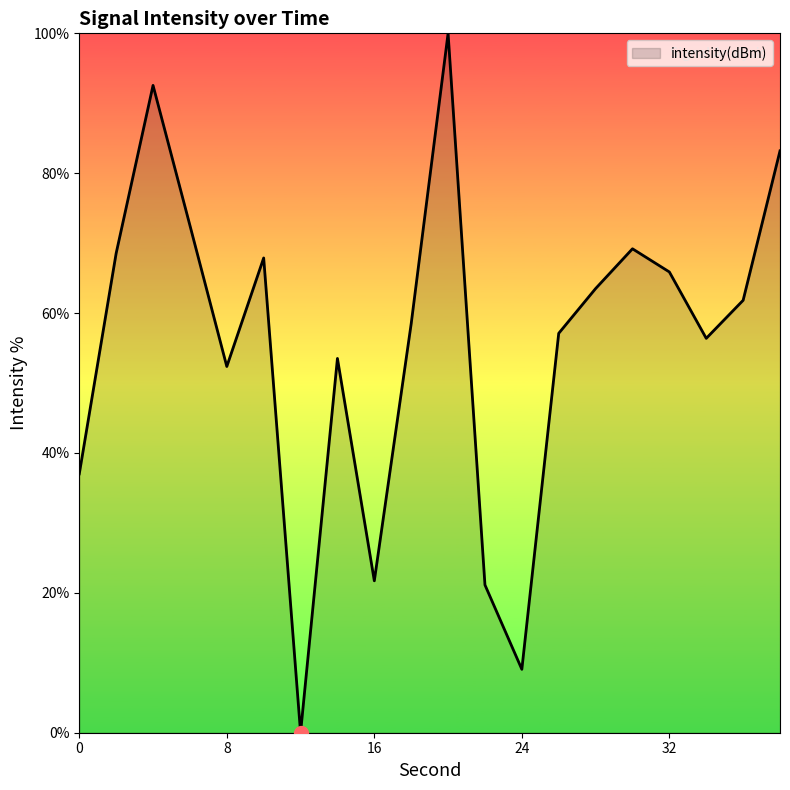

What is the difference between the maximum and minimum values?

100.0